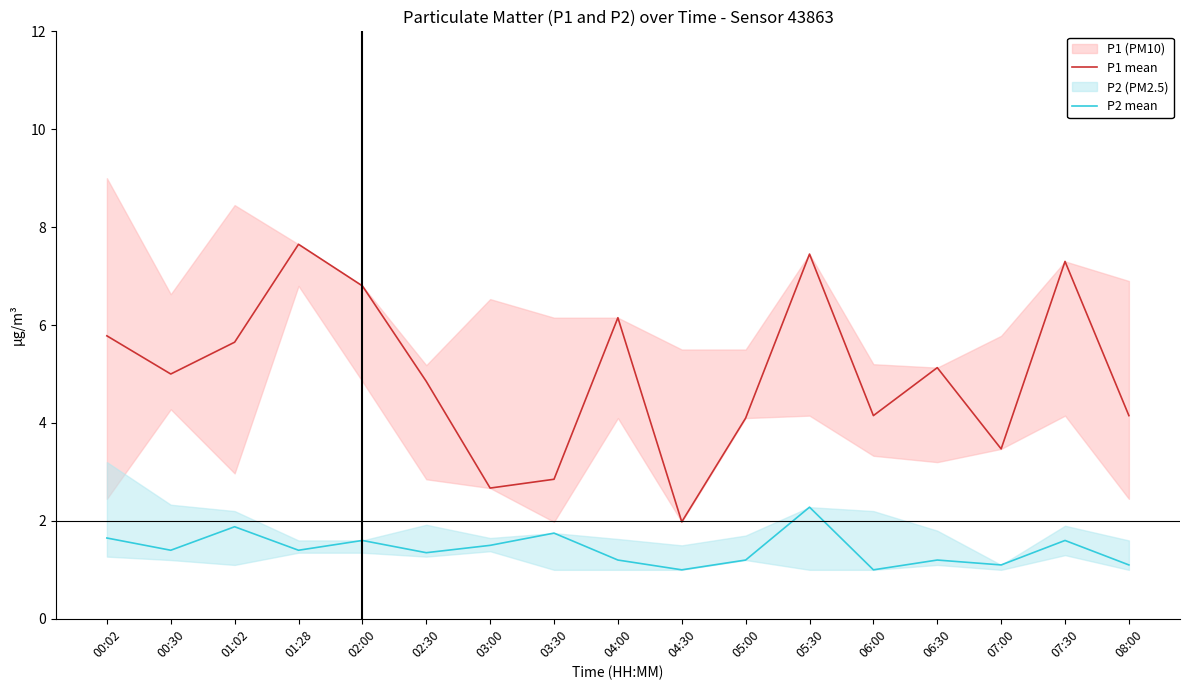

Which series changed the most between 00:02 and 03:30?

P1 mean